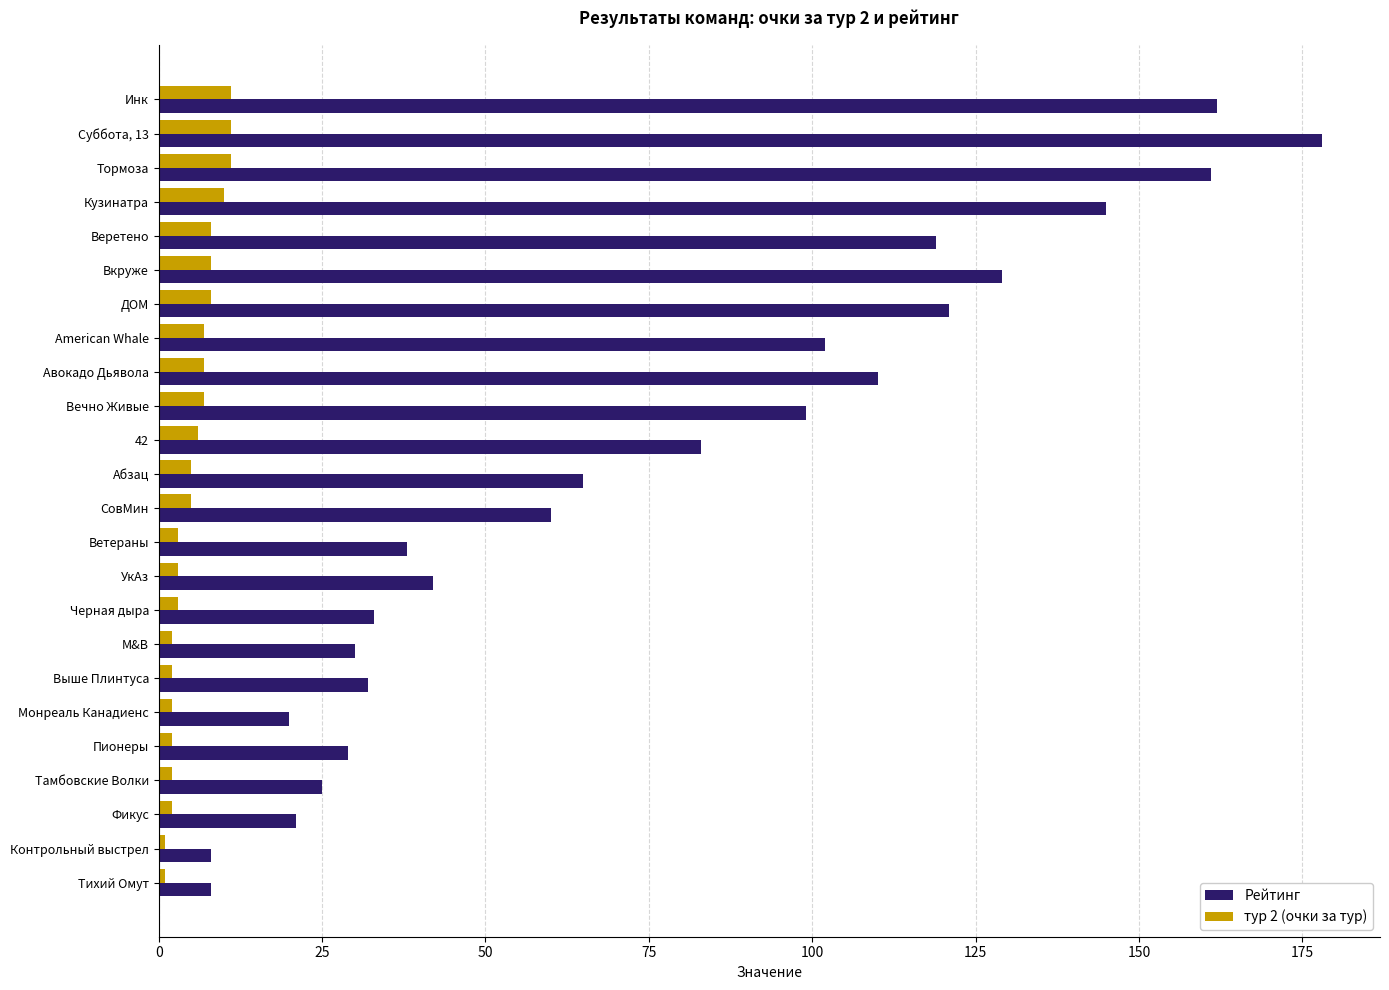

What is the difference between the maximum and minimum values in the тур 2 (очки за тур) series?

10